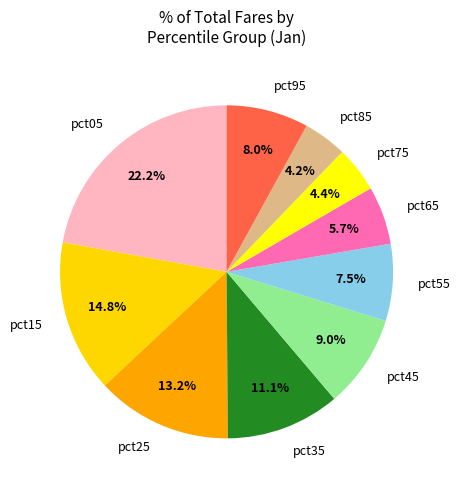

Which slice is the largest?

pct05